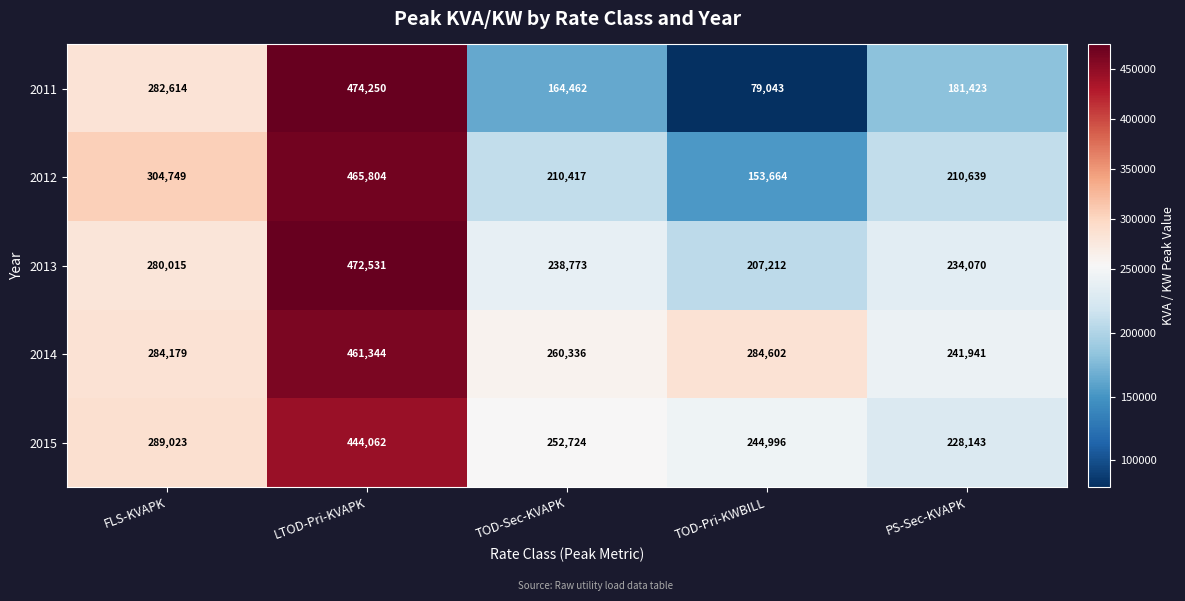

What is the smallest value displayed?

79043